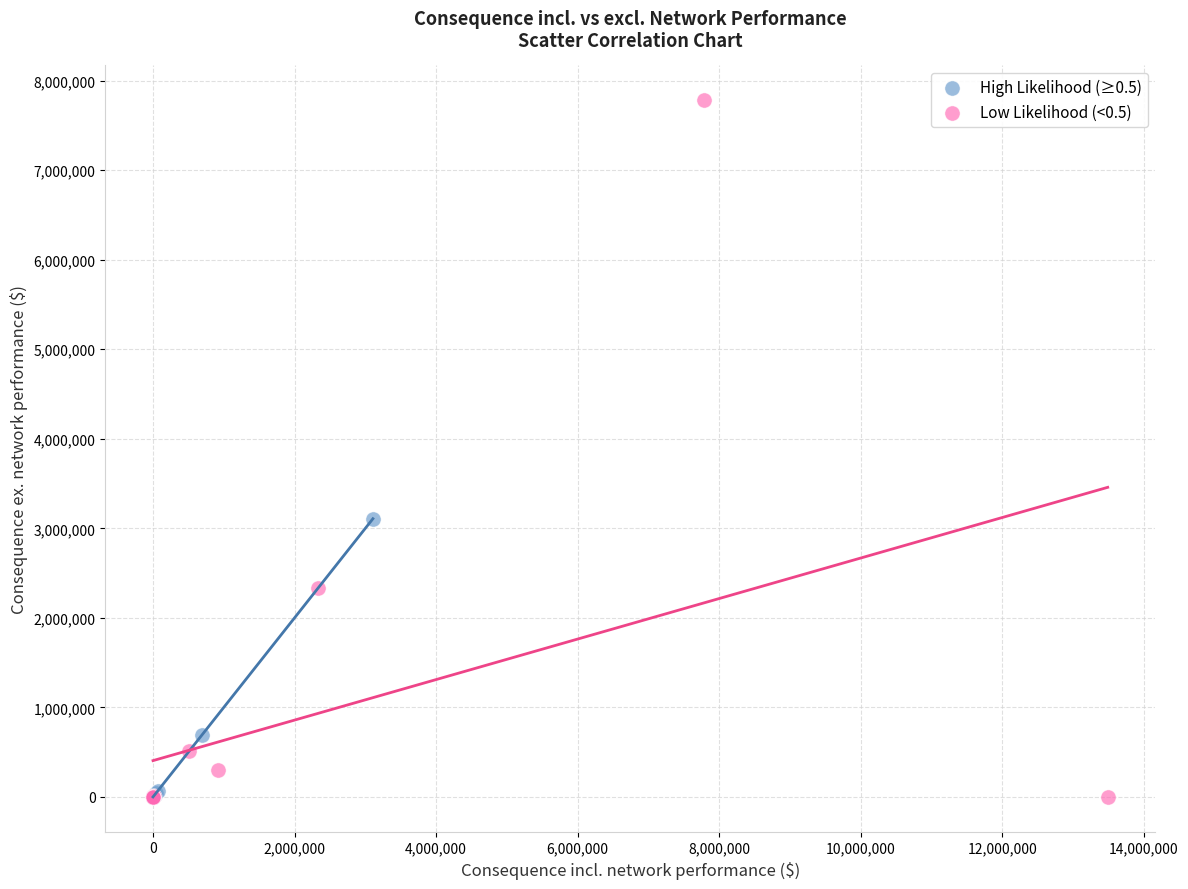

Which series contains the highest Y value?

Low Likelihood (<0.5)